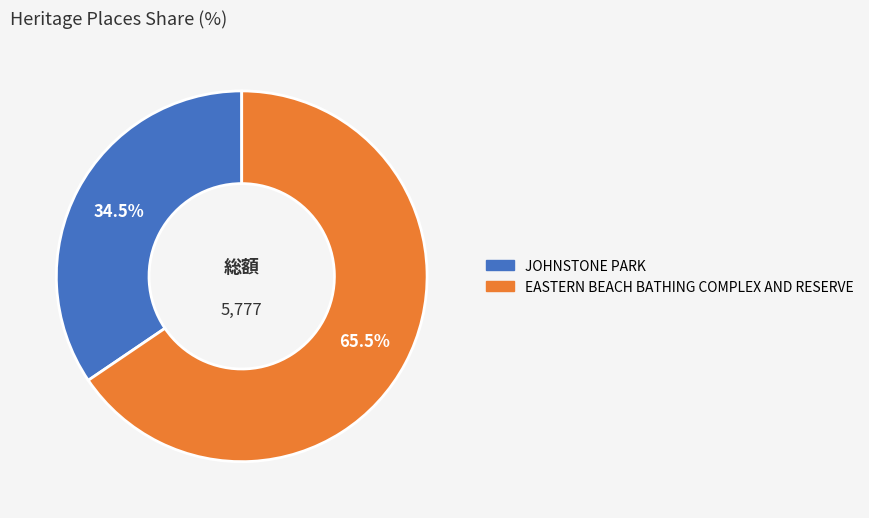

To the nearest percent, what is the combined percentage of JOHNSTONE PARK and EASTERN BEACH BATHING COMPLEX AND RESERVE?

100%